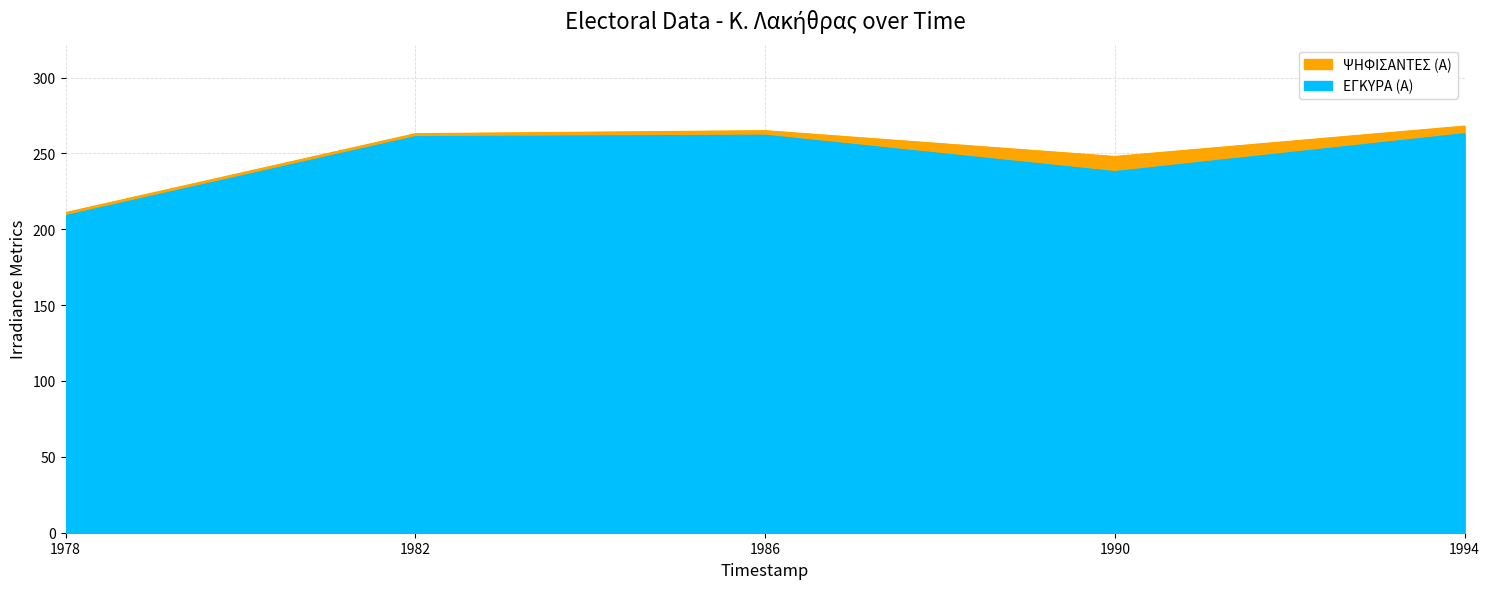

Reading left to right, transcribe all the data shown in this chart.

ΨΗΦΙΣΑΝΤΕΣ (Α): 1994=268	1990=248	1986=265	1982=263	1978=211
ΕΓΚΥΡΑ (Α): 1994=263	1990=238	1986=262	1982=261	1978=209